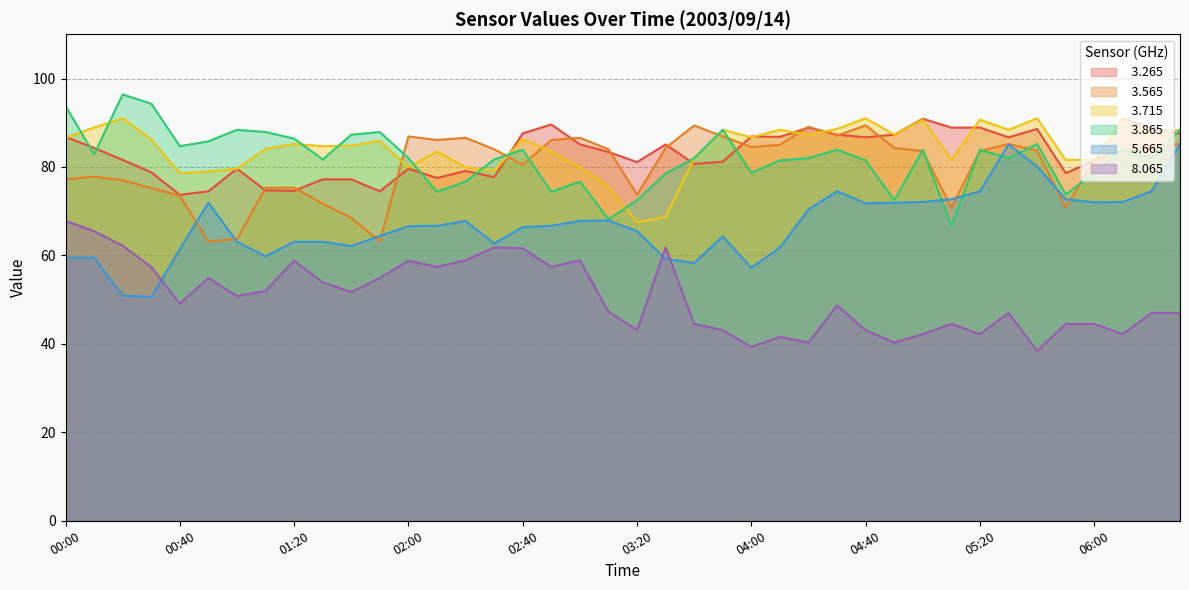

Does the chart have visible grid lines?

Yes